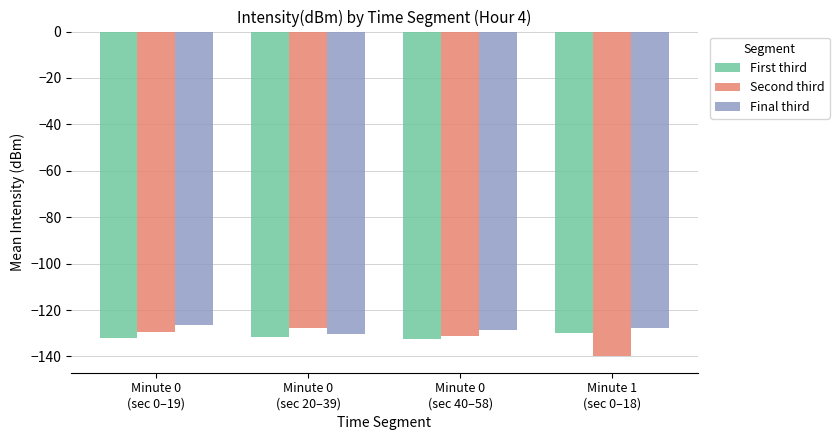

What is the difference between the First third values at Minute 0
(sec 0–19) and Minute 0
(sec 40–58)?

0.5